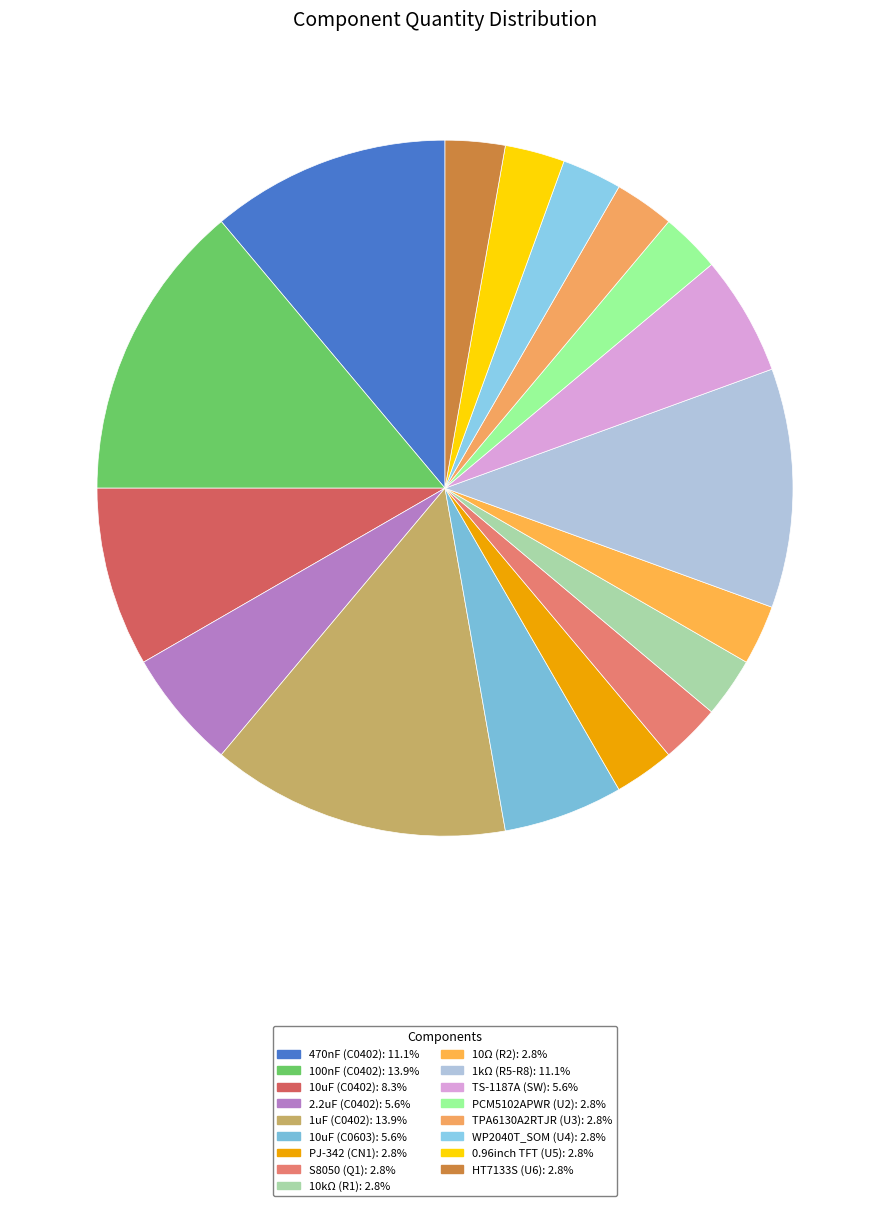

How many segments does this pie chart have?

17